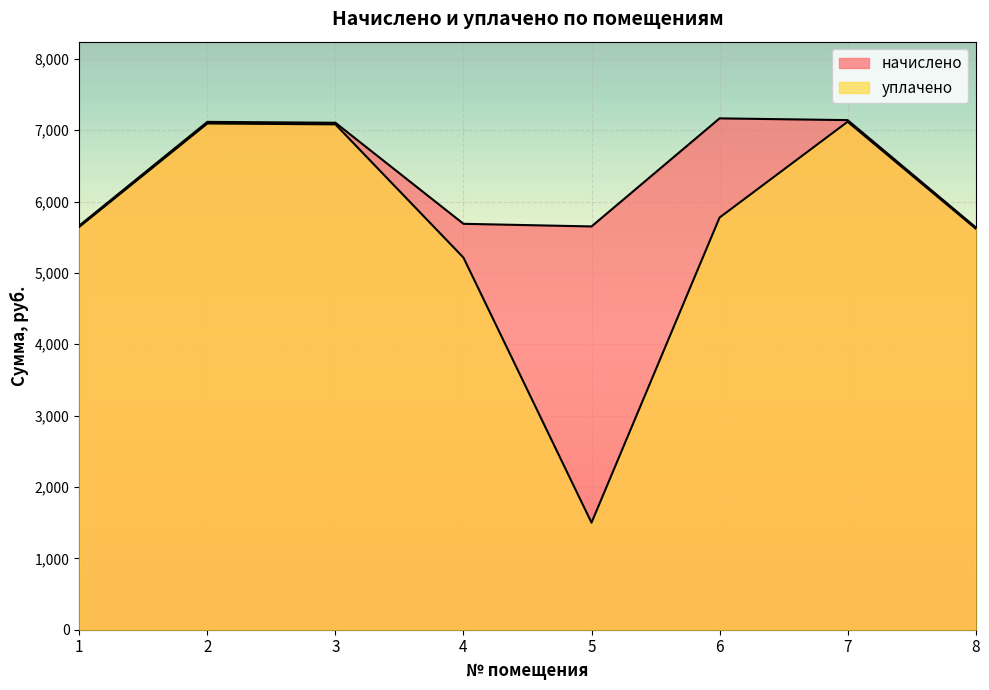

What is the value of the уплачено point at the 1st from the left?

5645.6